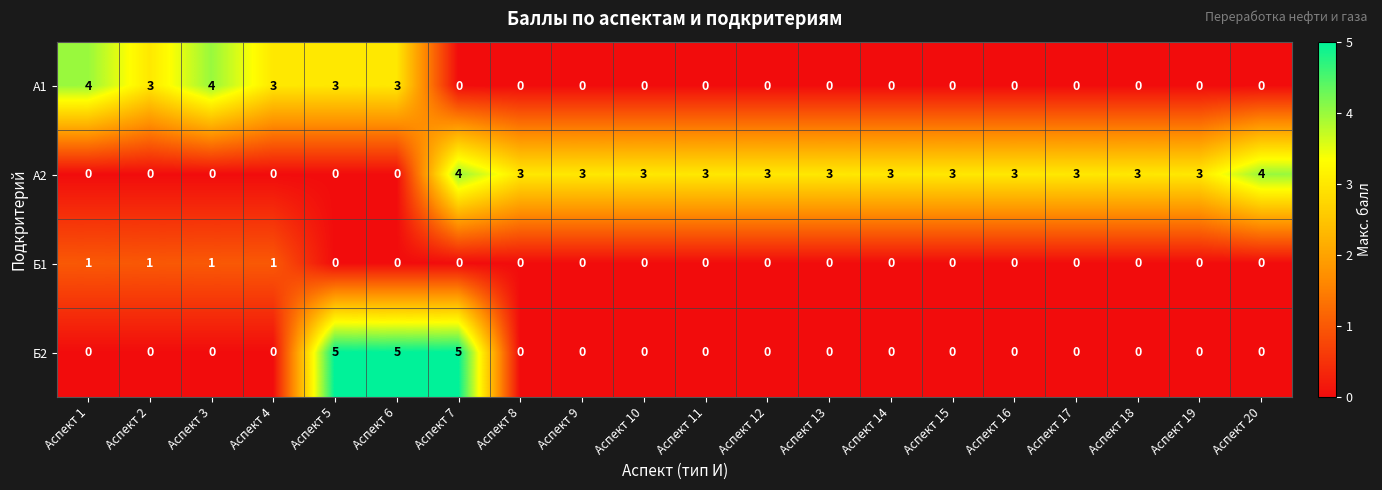

At how many categories does at least one series exceed 1?

20